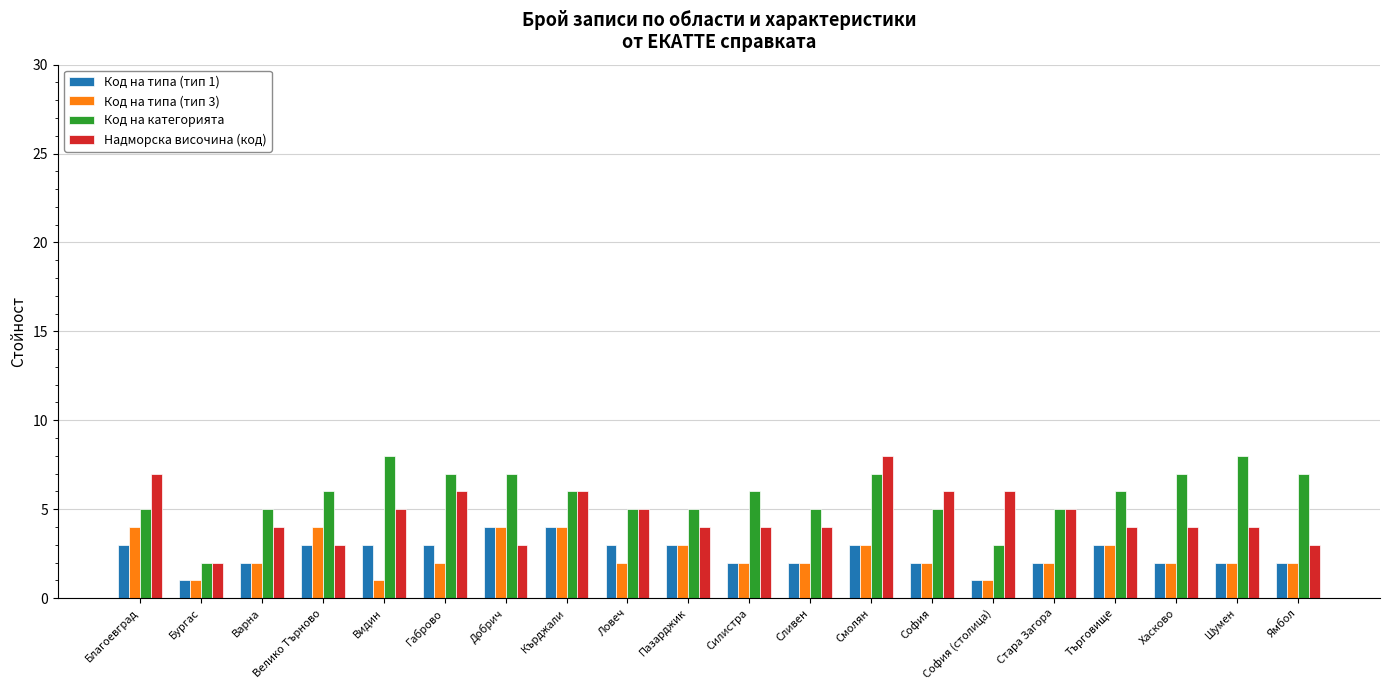

What is the label of the 13th bar from the left?

Смолян